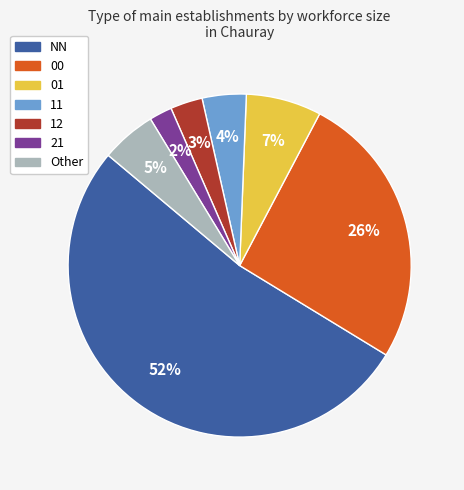

To the nearest percent, what is the average slice percentage?

14%